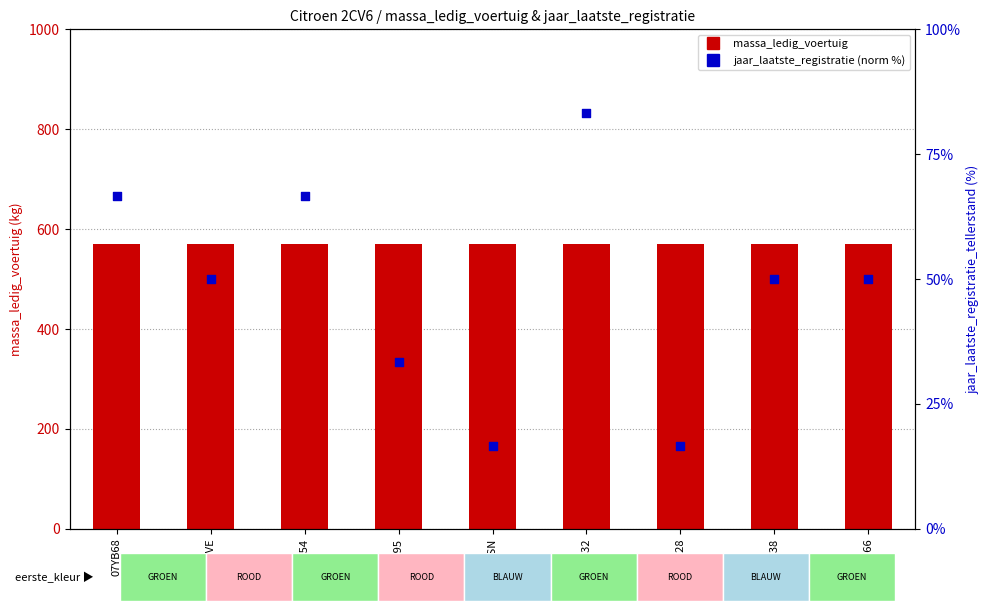

Which series reaches the maximum Y coordinate?

massa_ledig_voertuig